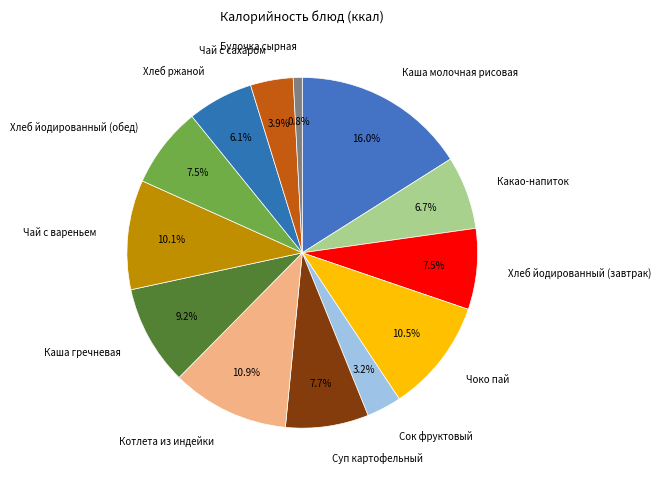

To the nearest percent, what is the combined percentage of Чоко пай and Суп картофельный?

18%